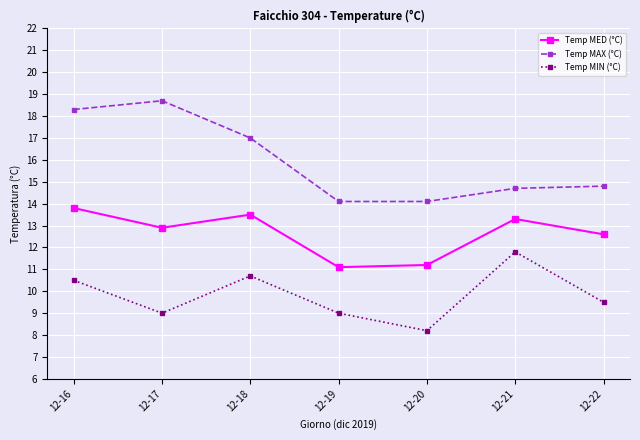

Rank the series by their average value, from lowest to highest.

Temp MIN (°C), Temp MED (°C), Temp MAX (°C)